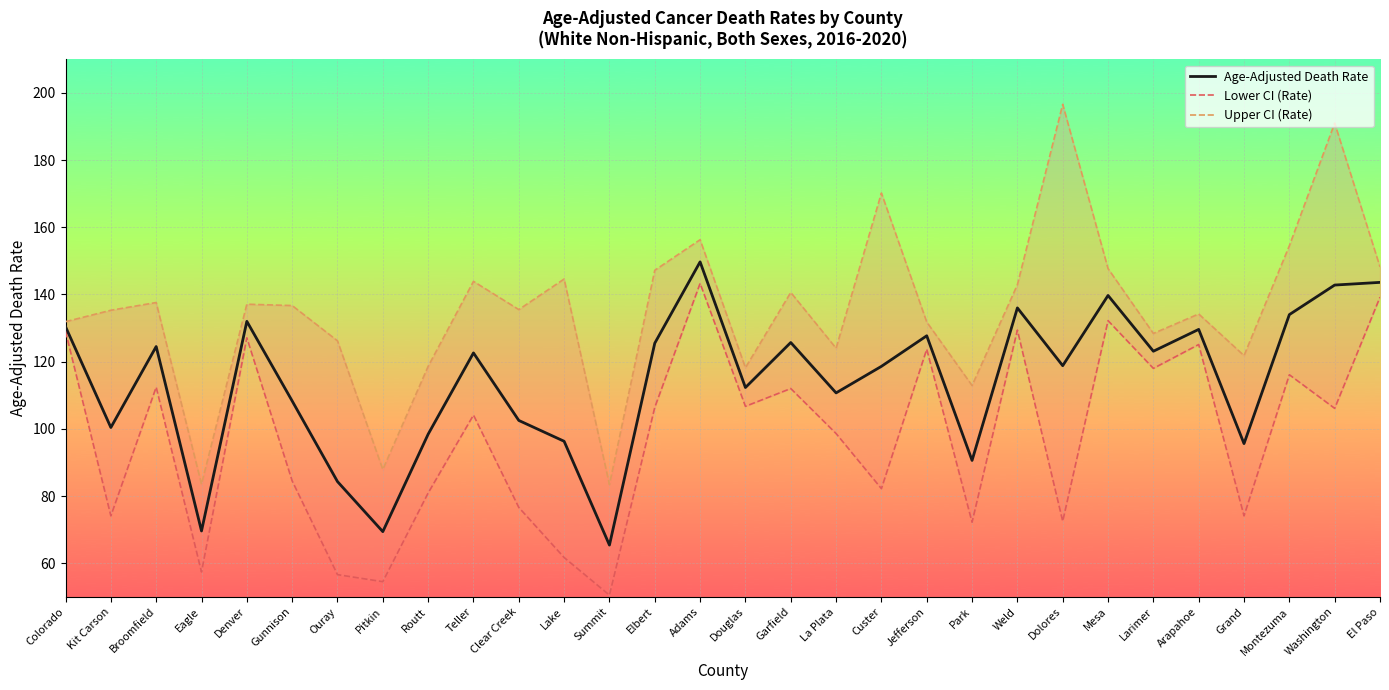

How many values in the Age-Adjusted Death Rate series are below 122?

15